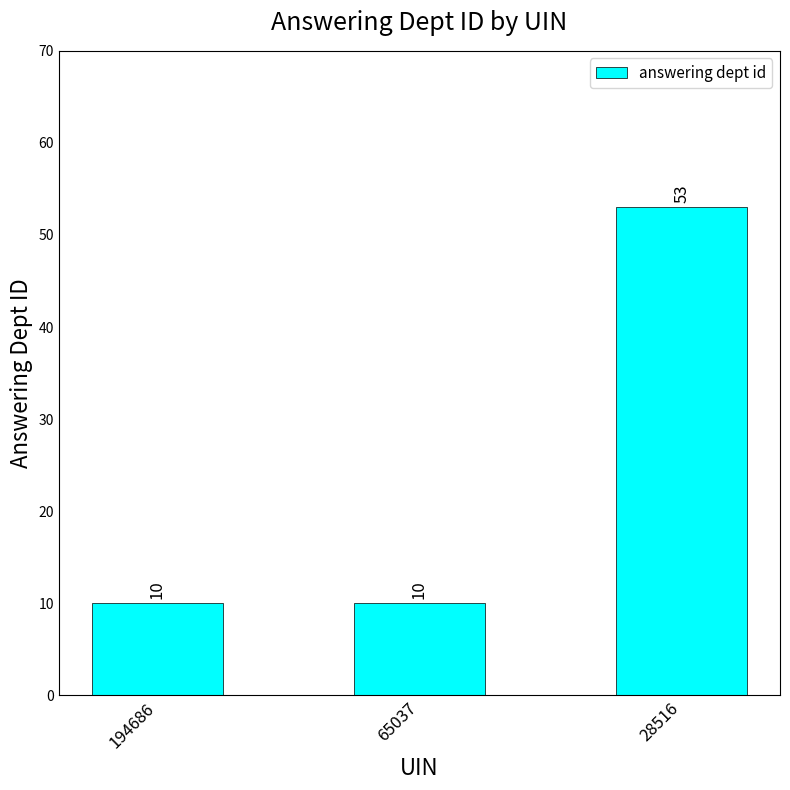

What is the value of the 3rd bar from the left?

53